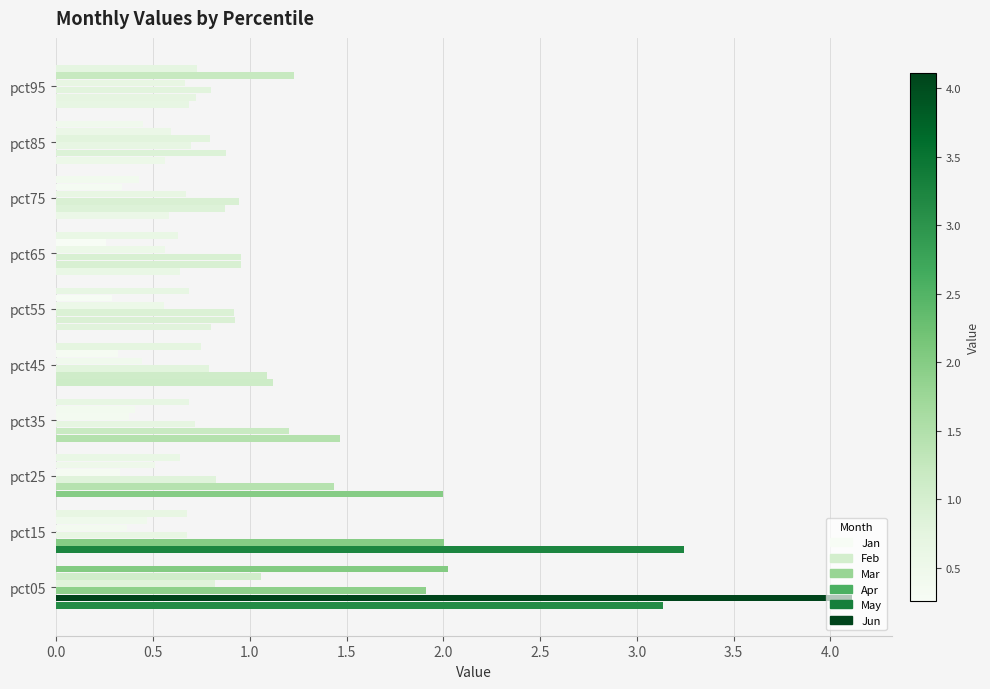

Rank the series by their maximum value, from lowest to highest.

Apr, May, Mar, Jun, Jan, Feb